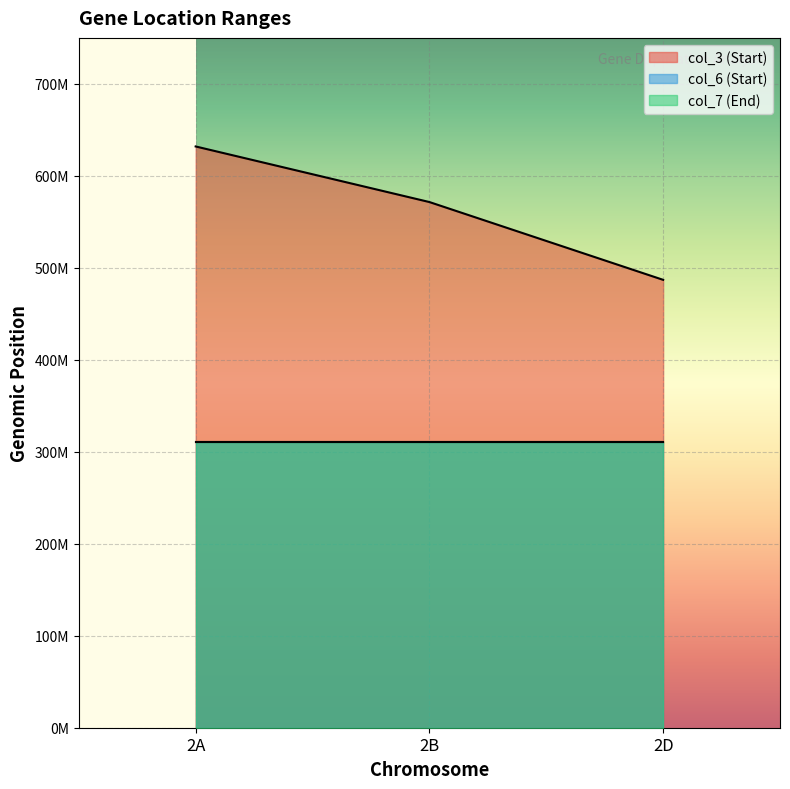

What is the smallest value displayed?

310520716